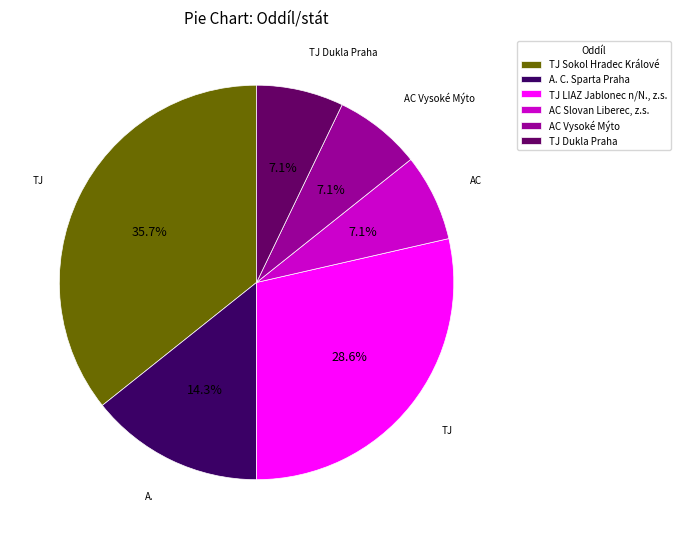

How many slices are in this pie chart?

6